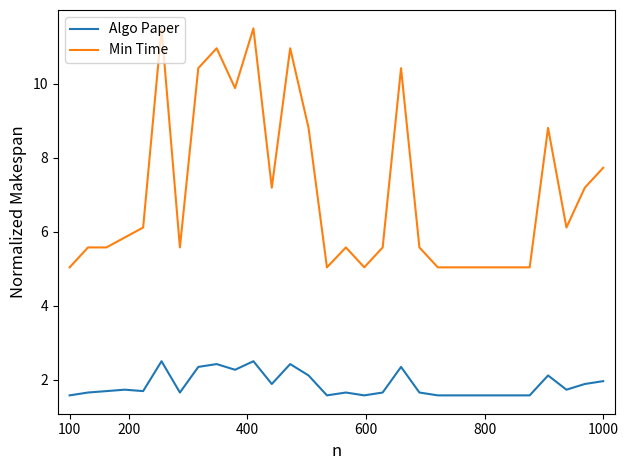

Which series has the widest spread of values?

Min Time